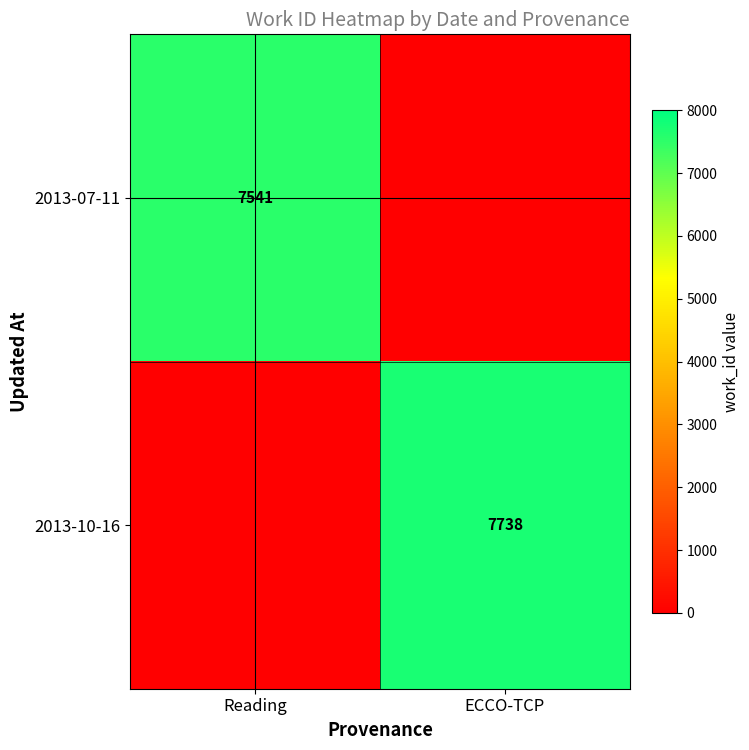

Is it true that 2013-07-11 equals 3280 at Reading?

False